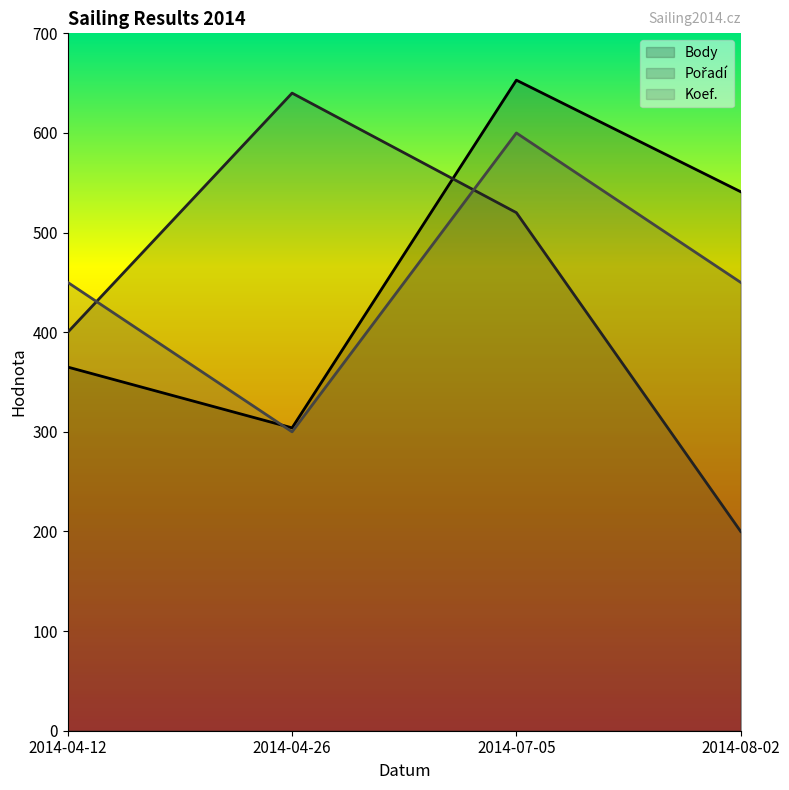

How many values in the Body series are below 541?

2